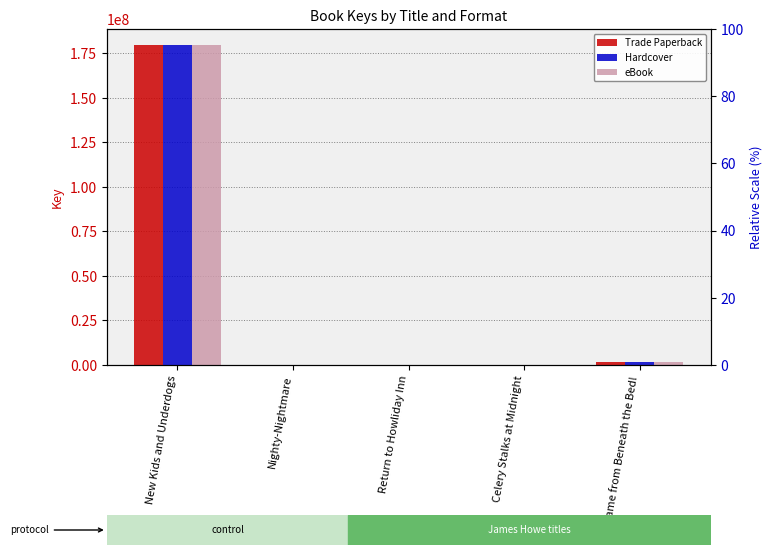

Reading left to right, list all the values displayed in this chart.

Trade Paperback: 179720195	6633	6532	5401	1818913
Hardcover: 179720195	6633	6532	5401	1818913
eBook: 179720195	6633	6532	5401	1818913